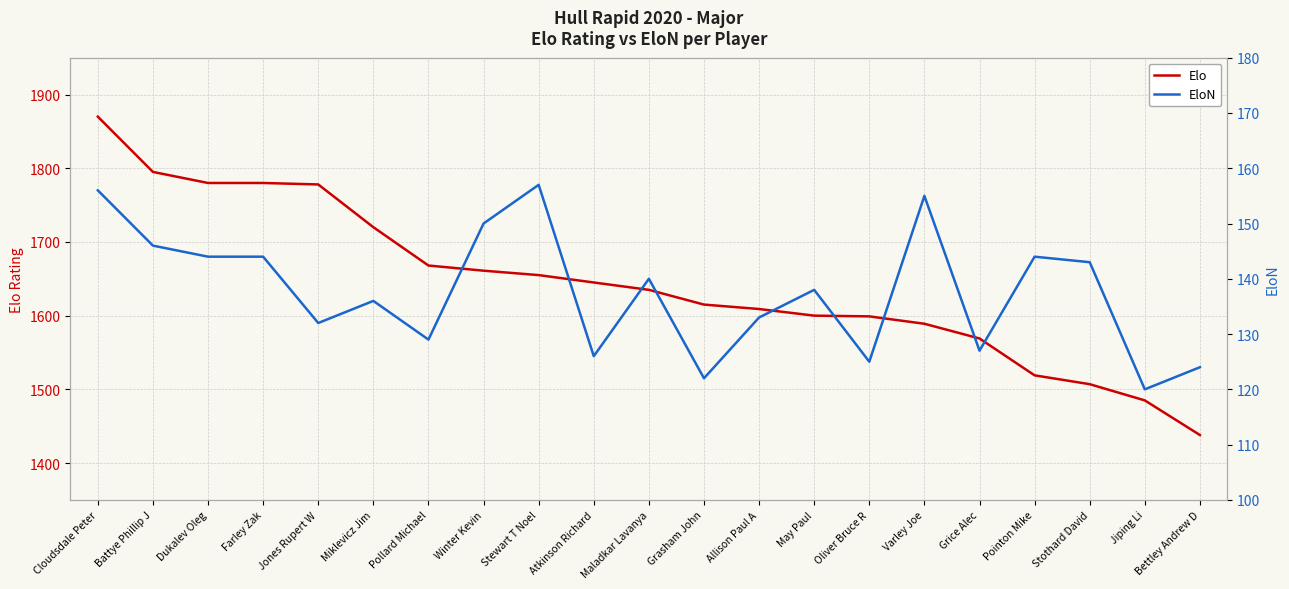

Rank the categories by EloN value from lowest to highest.

Jiping Li, Grasham John, Bettley Andrew D, Oliver Bruce R, Atkinson Richard, Grice Alec, Pollard Michael, Jones Rupert W, Allison Paul A, Miklevicz Jim, May Paul, Maladkar Lavanya, Stothard David, Dukalev Oleg, Farley Zak, Pointon Mike, Battye Phillip J, Winter Kevin, Varley Joe, Cloudsdale Peter, Stewart T Noel